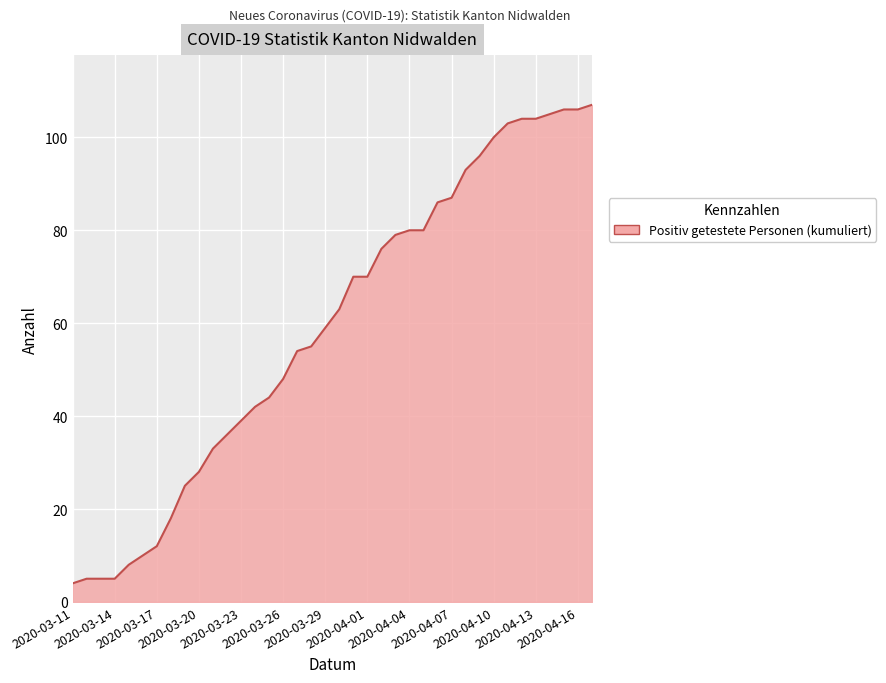

What is the maximum value shown in the chart?

107